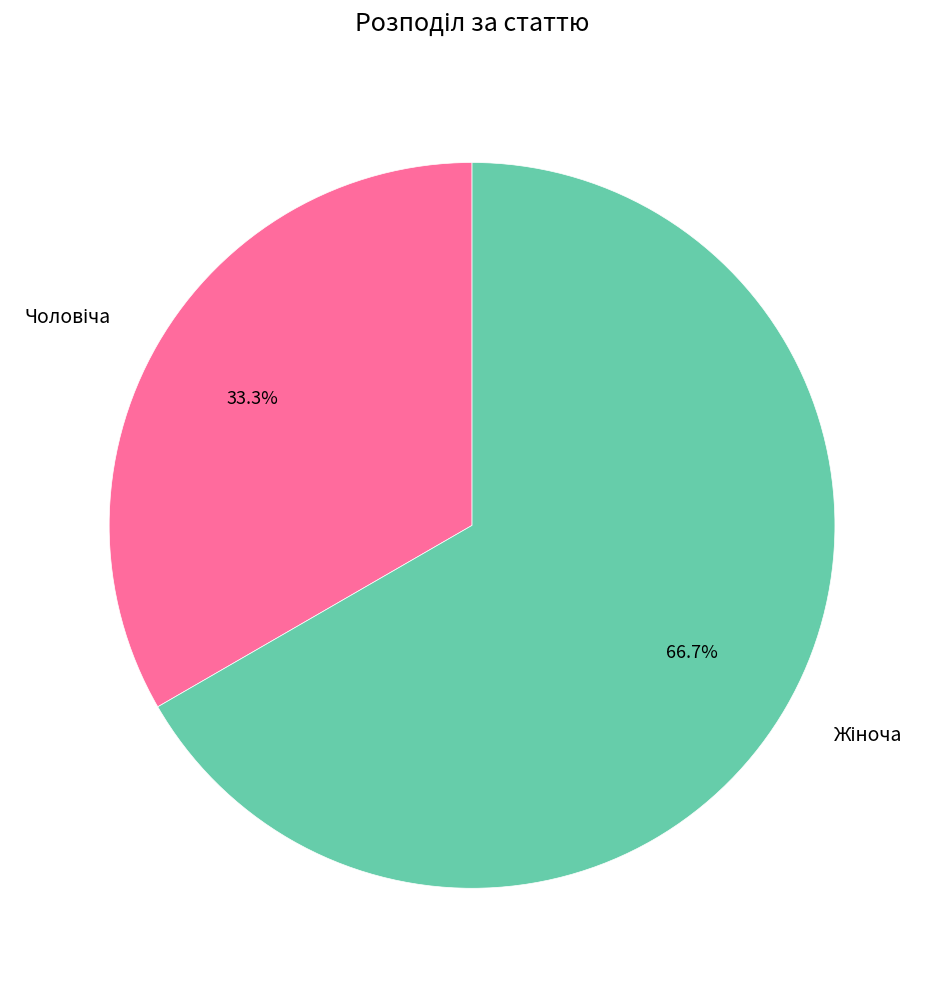

Does any single category account for the majority?

Yes